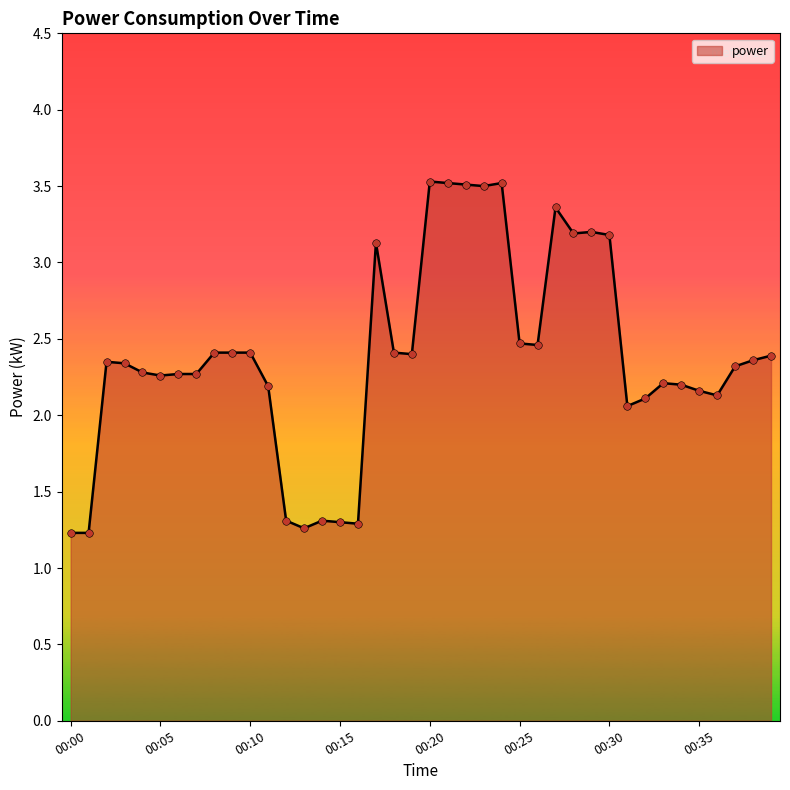

What is the minimum value shown in the chart?

1.2